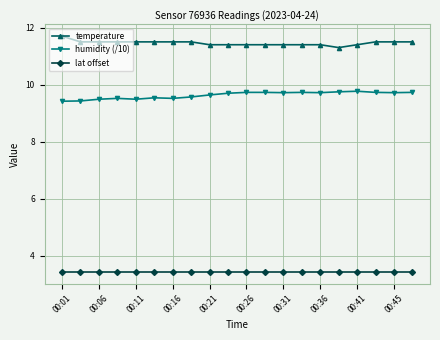

True or false: lat offset and temperature cross at least once.

False